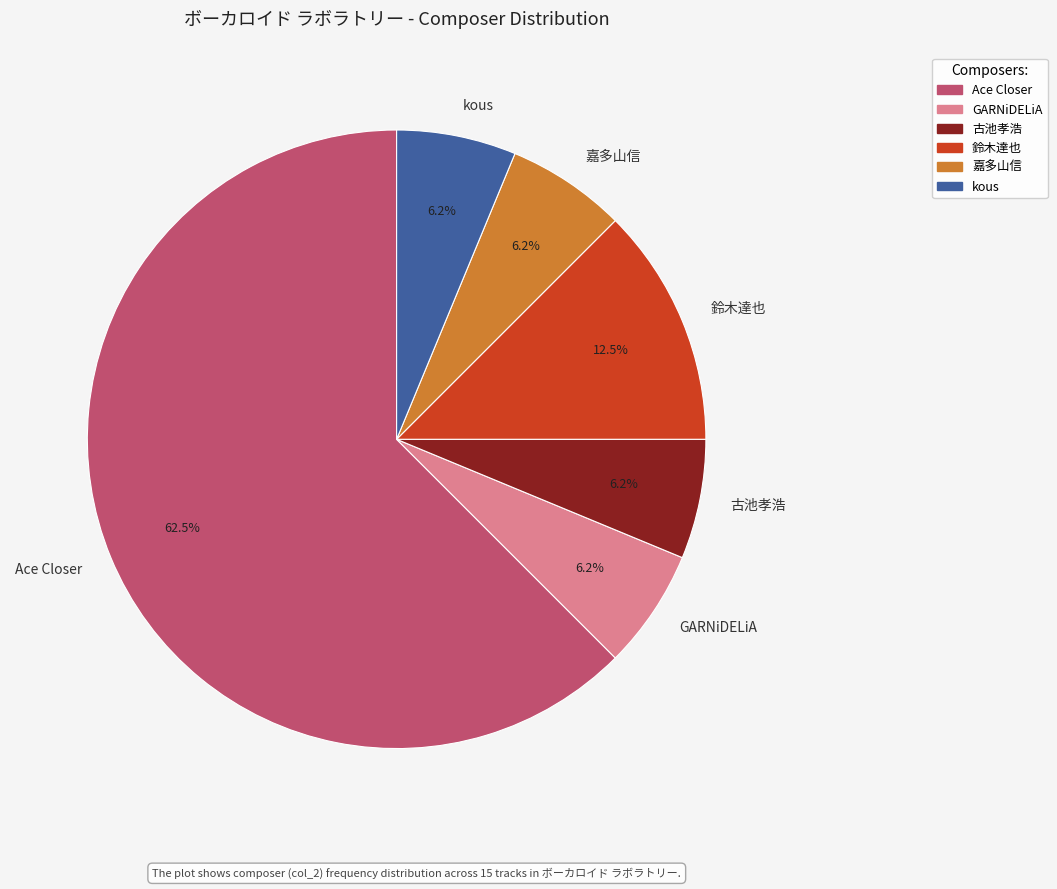

True or false: Ace Closer accounts for 53% of the total.

False